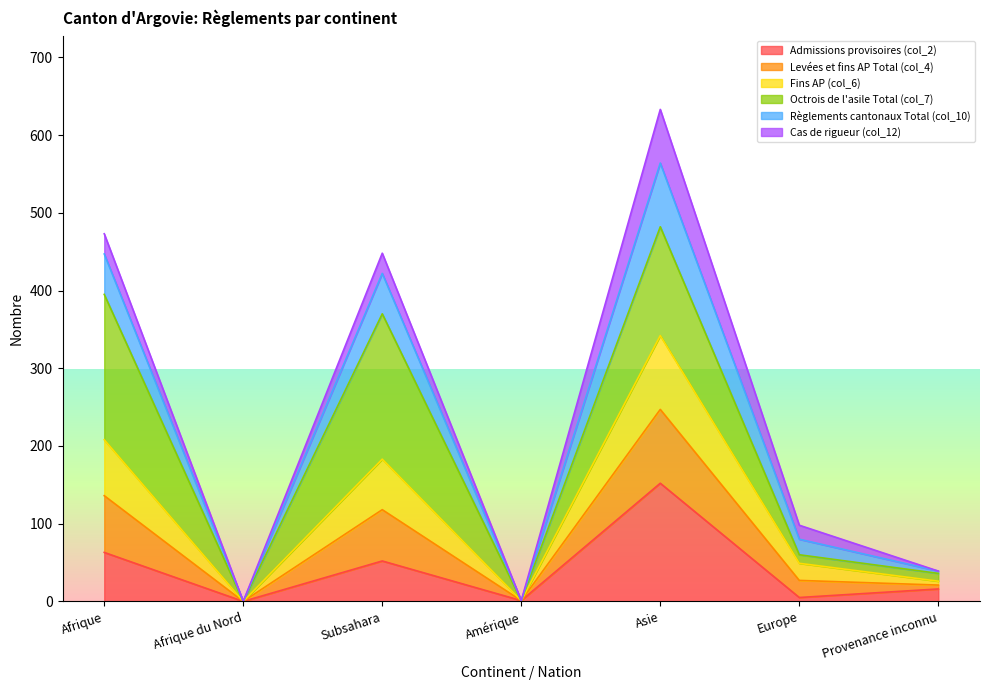

True or false: Levées et fins AP Total (col_4) and Admissions provisoires (col_2) intersect in this chart.

False